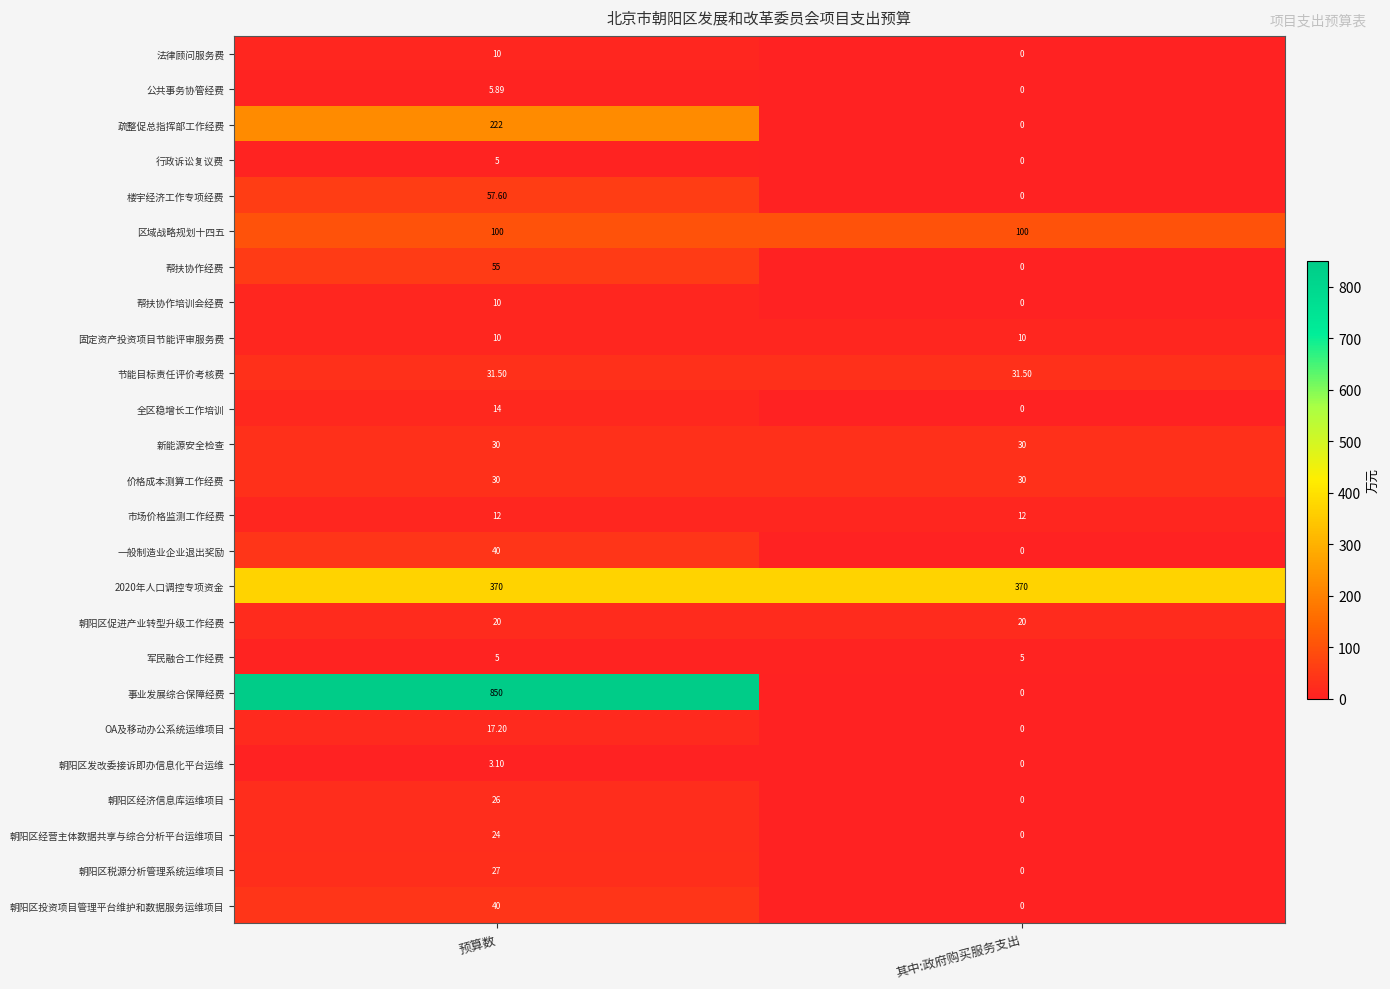

Which label corresponds to the largest value in the chart?

预算数